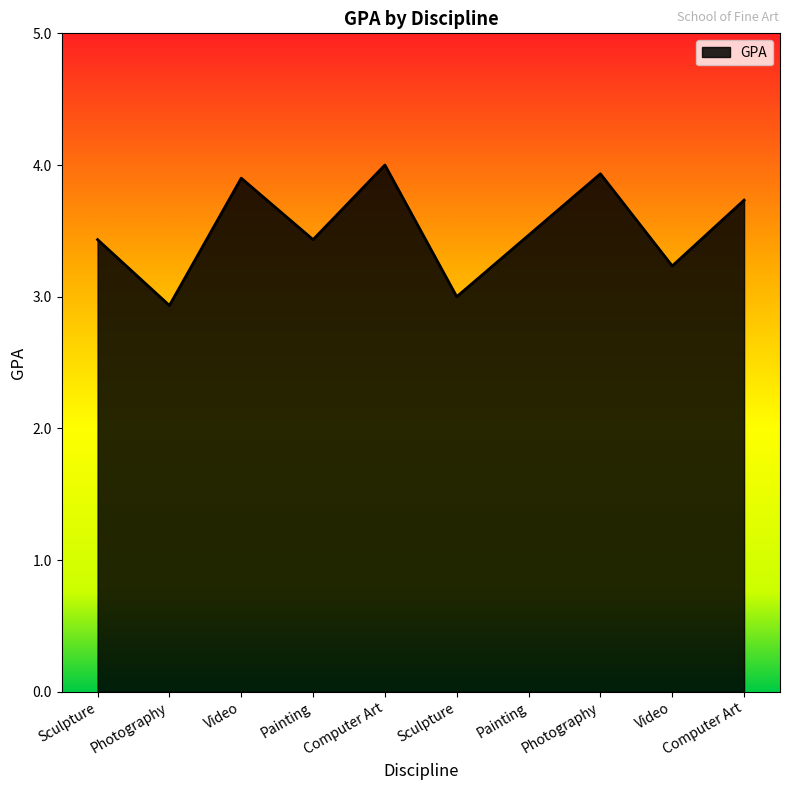

Approximately how many times larger is the value at Video compared to Photography?

1.3